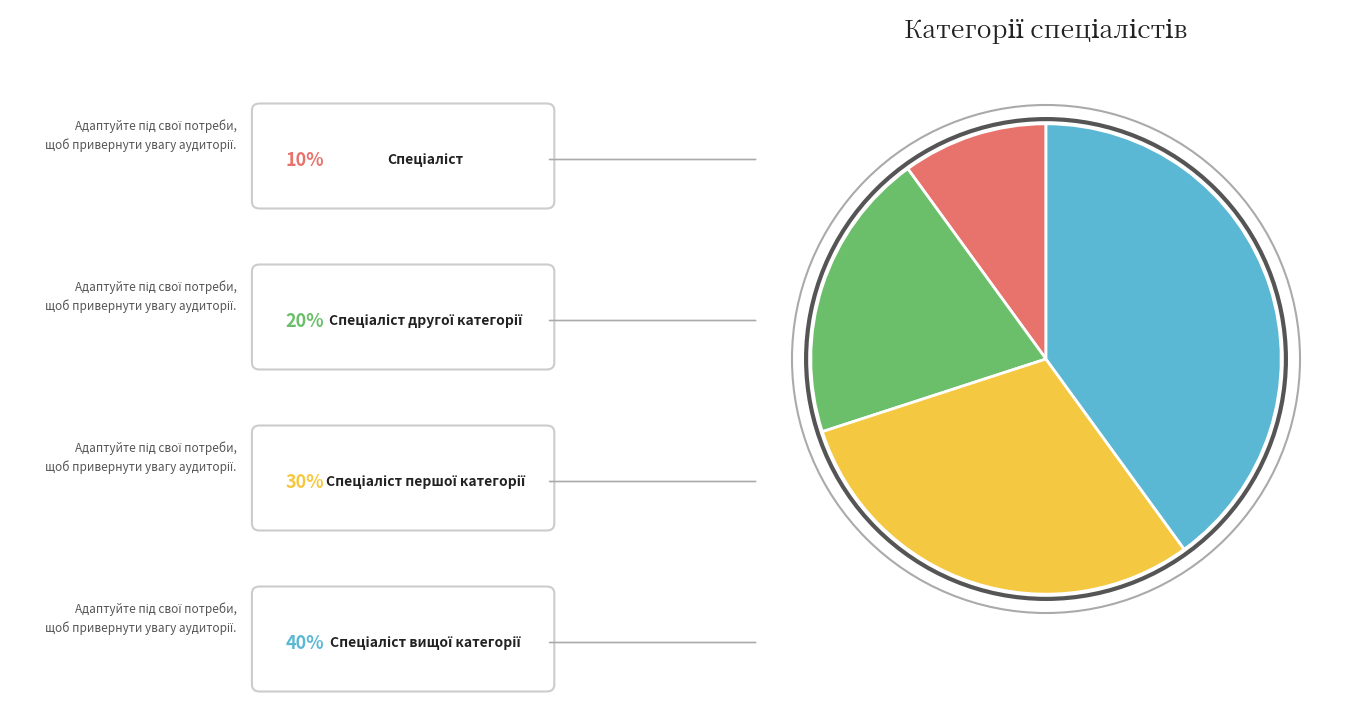

Is there a majority slice in this chart?

No